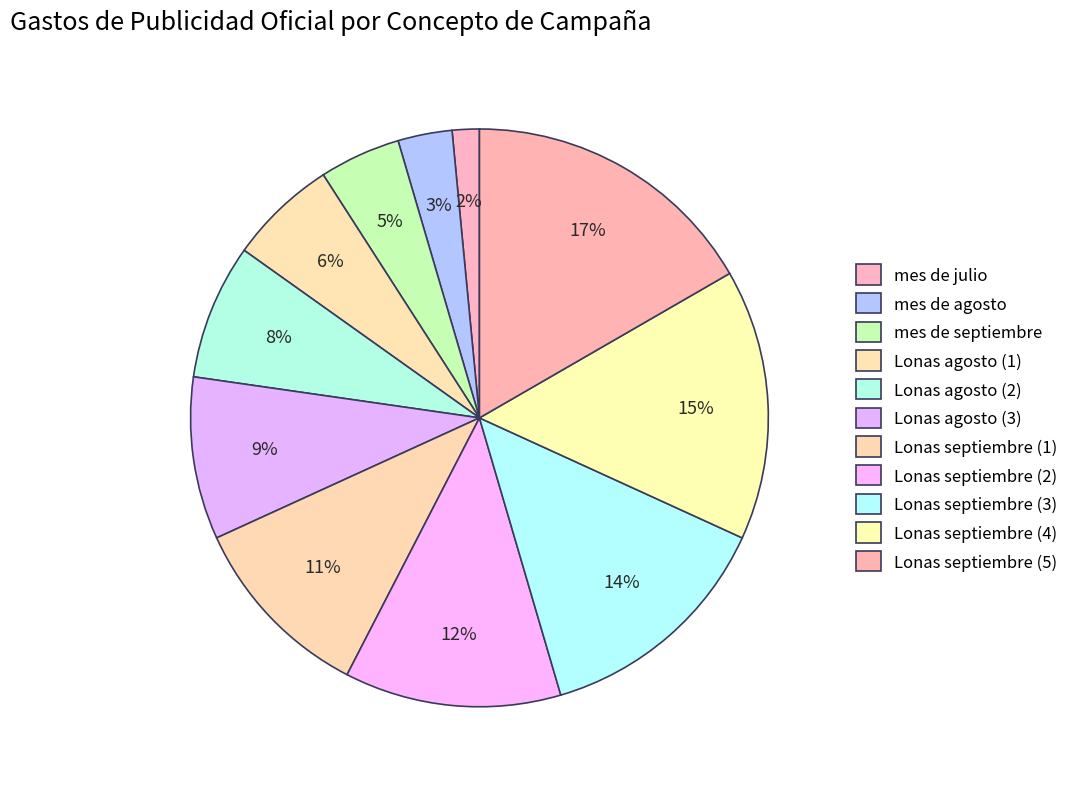

Count the number of slices in the pie.

11